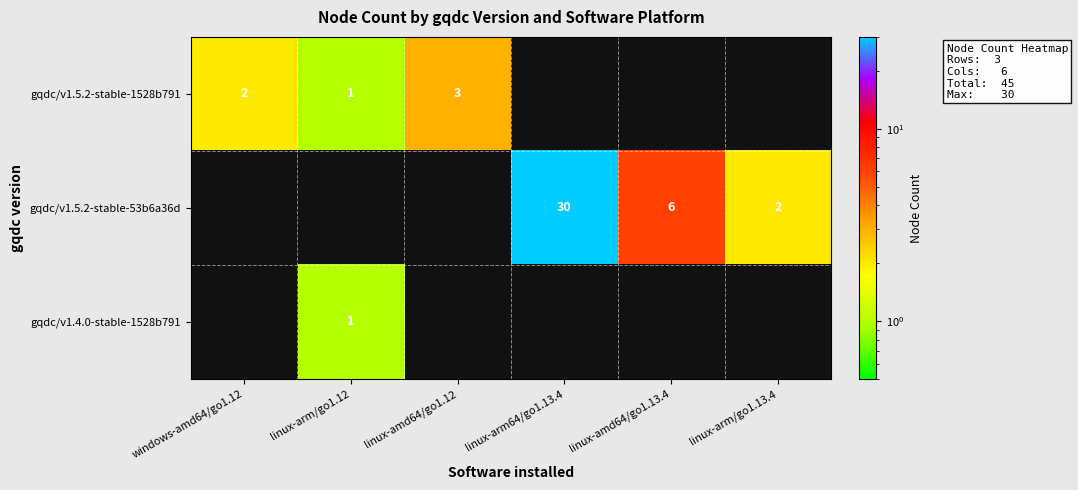

What is the total value across all series at windows-amd64/go1.12?

2